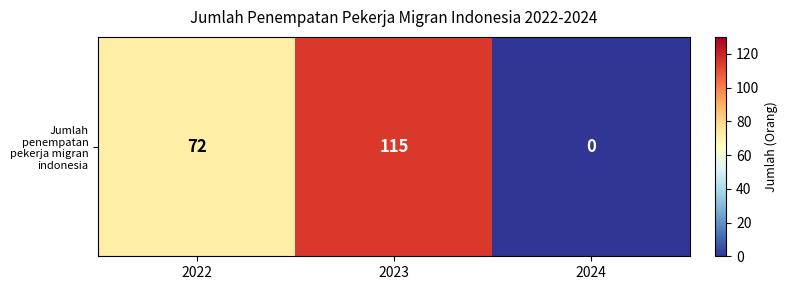

What is the sum of all values?

187